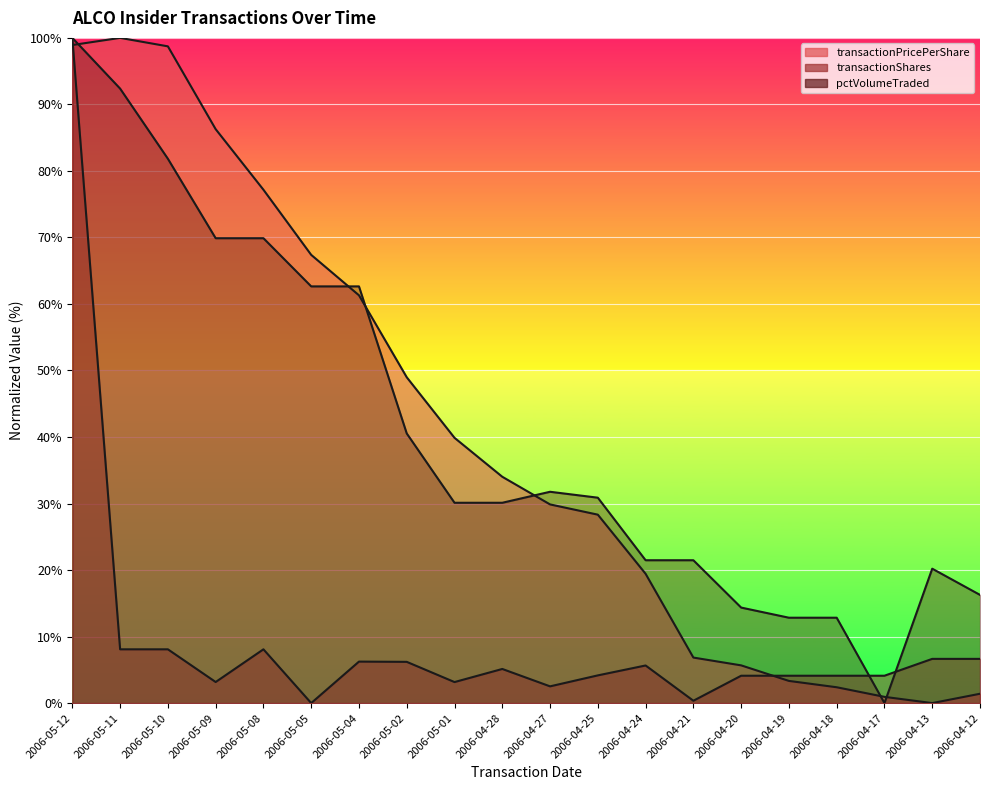

Count the number of data series in this chart.

3